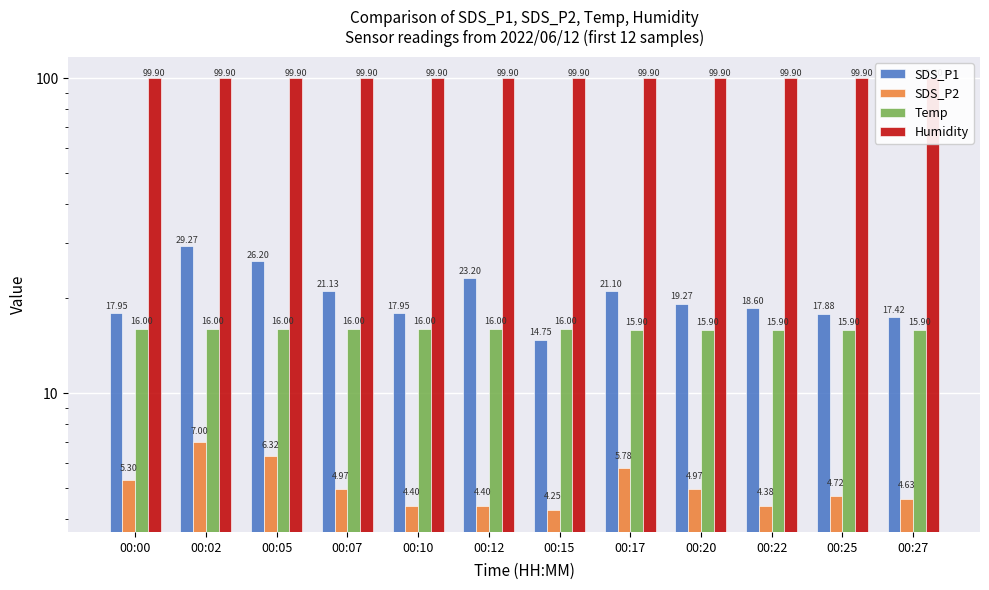

At how many categories does at least one series exceed 53?

12